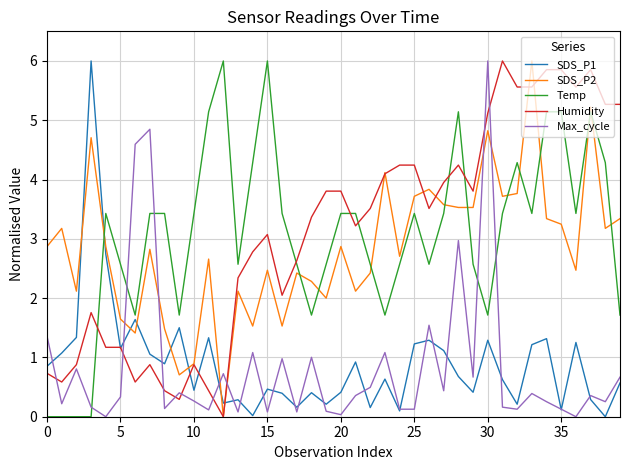

What are all the series names shown in the legend?

SDS_P1, SDS_P2, Temp, Humidity, Max_cycle